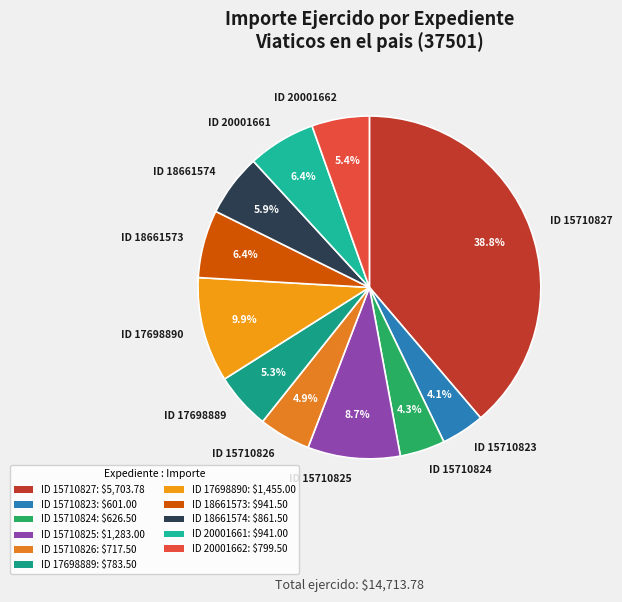

Count the number of slices in the pie.

11